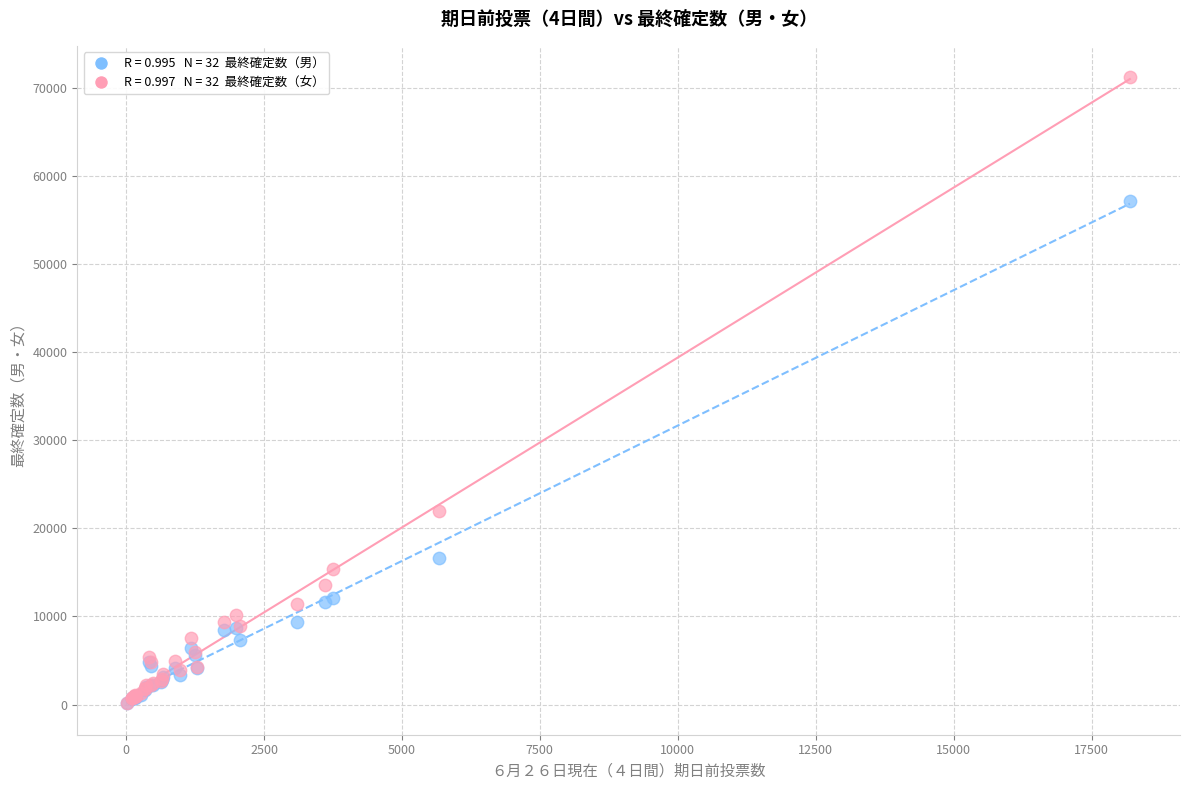

Across all series, what Y value is closest to 35674?

21963